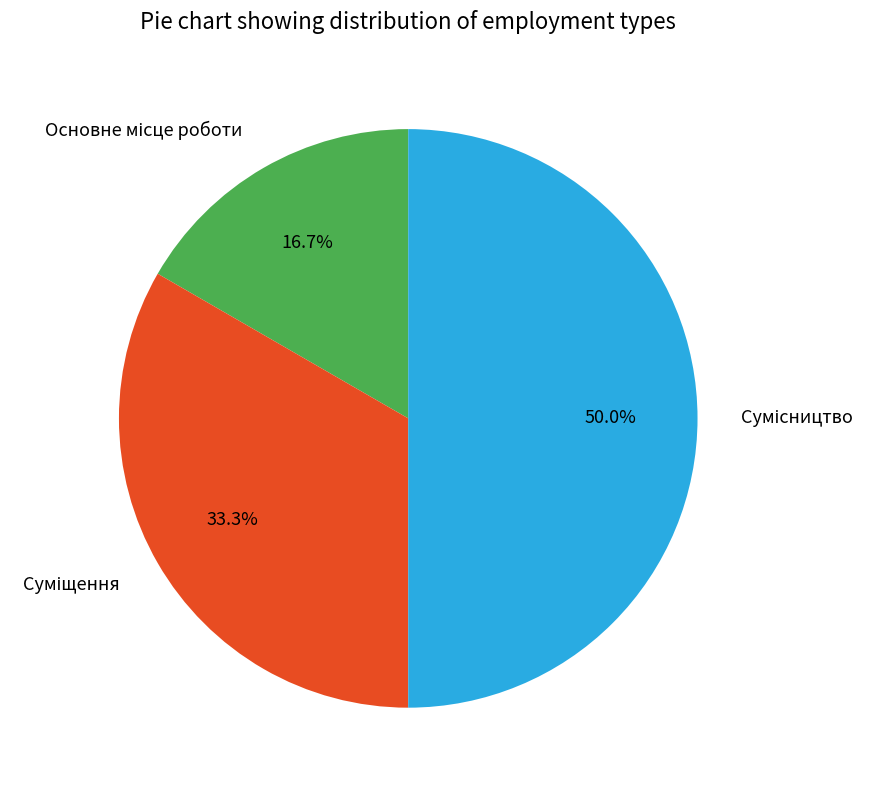

Rank the categories by value from lowest to highest.

Основне місце роботи, Суміщення, Сумісництво